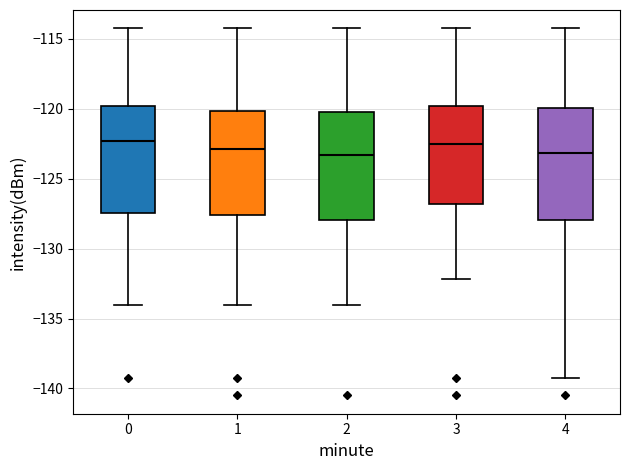

Reading left to right, transcribe this box plot: for each box, give where its median line is, the range the box spans, and where its two whiskers end, as read against the y-axis. The values are not printed on the chart, so give them approximately, as read against the axis.

0: median -122.5, box -127.5 to -120.0, whiskers -134.0 to -114.5
1: median -123.0, box -127.5 to -120.0, whiskers -134.0 to -114.5
2: median -123.5, box -128.0 to -120.5, whiskers -134.0 to -114.5
3: median -122.5, box -127.0 to -120.0, whiskers -132.0 to -114.5
4: median -123.0, box -128.0 to -120.0, whiskers -139.0 to -114.5